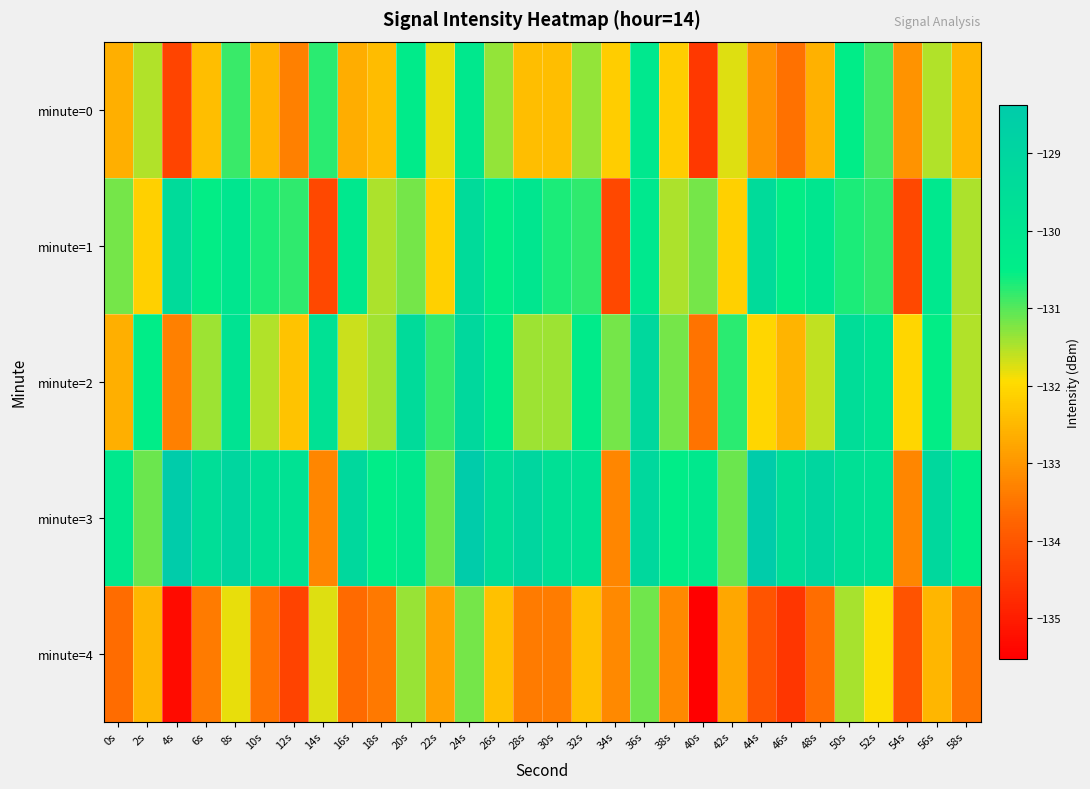

Reading right to left, extract all data points from this chart.

minute=0: 58s=-132.5	56s=-131.5	54s=-133.0	52s=-130.9	50s=-130.5	48s=-132.6	46s=-133.6	44s=-133.0	42s=-131.8	40s=-134.5	38s=-132.2	36s=-130.2	34s=-132.2	32s=-131.4	30s=-132.4	28s=-132.4	26s=-131.3	24s=-130.2	22s=-131.8	20s=-130.4	18s=-132.4	16s=-132.7	14s=-130.8	12s=-133.3	10s=-132.5	8s=-130.8	6s=-132.4	4s=-134.3	2s=-131.5	0s=-132.6
minute=1: 58s=-131.5	56s=-130.1	54s=-134.3	52s=-130.8	50s=-130.7	48s=-130.0	46s=-130.5	44s=-129.4	42s=-132.1	40s=-131.2	38s=-131.5	36s=-130.1	34s=-134.3	32s=-130.8	30s=-130.7	28s=-130.0	26s=-130.5	24s=-129.4	22s=-132.1	20s=-131.2	18s=-131.5	16s=-130.1	14s=-134.3	12s=-130.8	10s=-130.7	8s=-130.0	6s=-130.5	4s=-129.4	2s=-132.1	0s=-131.2
minute=2: 58s=-131.5	56s=-130.5	54s=-132.0	52s=-129.9	50s=-129.5	48s=-131.6	46s=-132.6	44s=-132.0	42s=-130.8	40s=-133.5	38s=-131.2	36s=-129.2	34s=-131.2	32s=-130.4	30s=-131.4	28s=-131.4	26s=-130.3	24s=-129.2	22s=-130.8	20s=-129.4	18s=-131.4	16s=-131.7	14s=-129.8	12s=-132.3	10s=-131.5	8s=-129.8	6s=-131.4	4s=-133.3	2s=-130.5	0s=-132.6
minute=3: 58s=-130.5	56s=-129.1	54s=-133.3	52s=-129.8	50s=-129.7	48s=-129.0	46s=-129.5	44s=-128.4	42s=-131.1	40s=-130.2	38s=-130.5	36s=-129.1	34s=-133.3	32s=-129.8	30s=-129.7	28s=-129.0	26s=-129.5	24s=-128.4	22s=-131.1	20s=-130.2	18s=-130.5	16s=-129.1	14s=-133.3	12s=-129.8	10s=-129.7	8s=-129.0	6s=-129.5	4s=-128.4	2s=-131.1	0s=-130.2
minute=4: 58s=-133.5	56s=-132.5	54s=-134.0	52s=-131.9	50s=-131.5	48s=-133.6	46s=-134.6	44s=-134.0	42s=-132.8	40s=-135.5	38s=-133.2	36s=-131.2	34s=-133.2	32s=-132.4	30s=-133.4	28s=-133.4	26s=-132.3	24s=-131.2	22s=-132.8	20s=-131.4	18s=-133.4	16s=-133.7	14s=-131.8	12s=-134.3	10s=-133.5	8s=-131.8	6s=-133.4	4s=-135.3	2s=-132.5	0s=-133.6